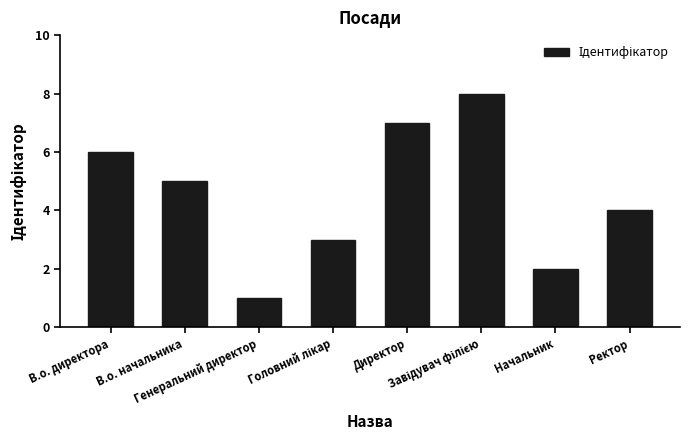

At which label does the data first exceed 5?

В.о. директора